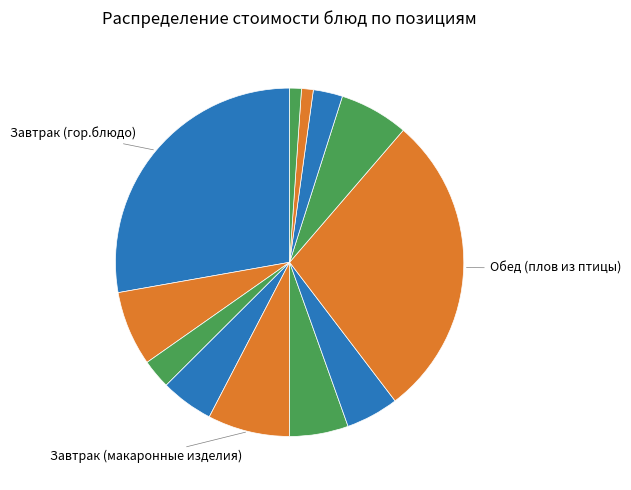

Count the number of slices in the pie.

12